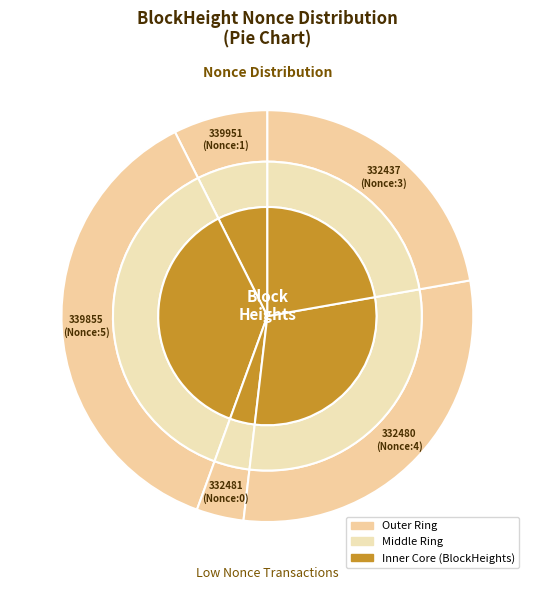

What portion of the pie excludes 332480?

69.2%